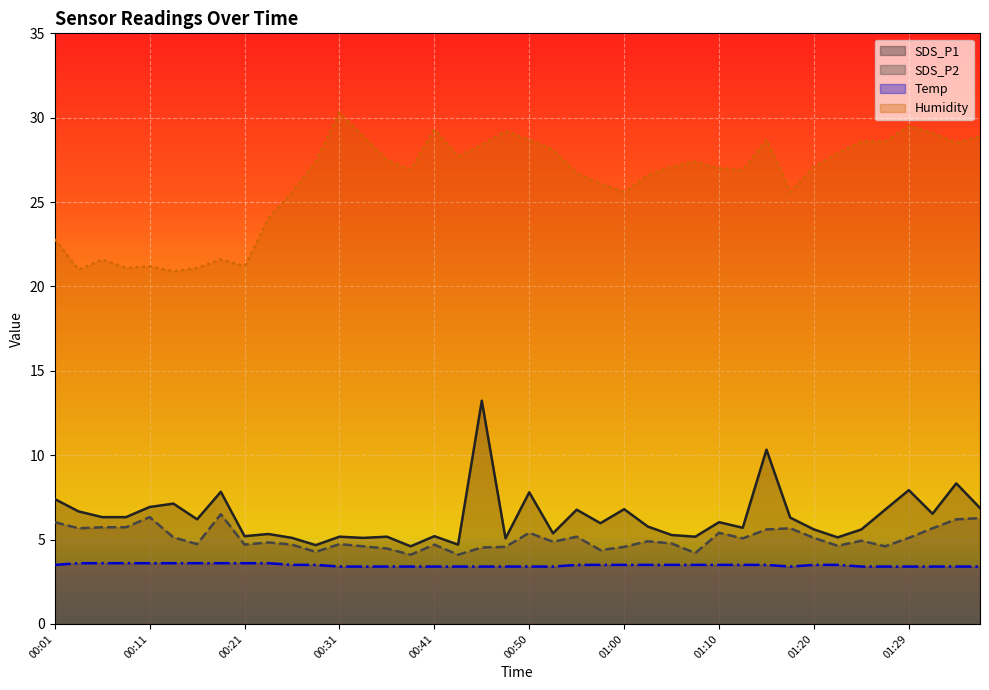

Which label corresponds to the largest value in the chart?

00:31